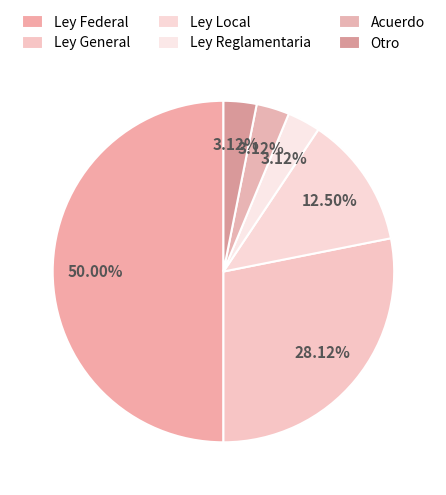

To the nearest percent, what portion does Acuerdo represent?

3%